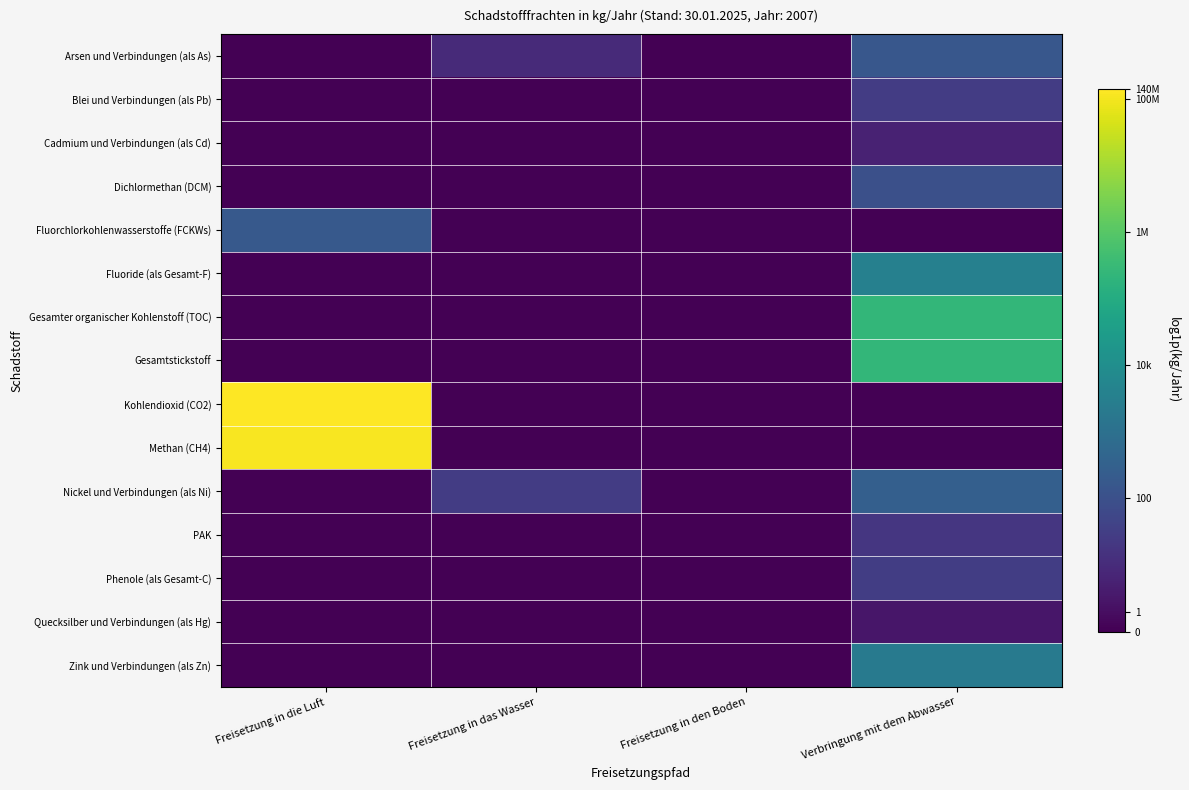

List the series in order of their peak value, lowest first.

Quecksilber und Verbindungen (als Hg), Cadmium und Verbindungen (als Cd), PAK, Blei und Verbindungen (als Pb), Phenole (als Gesamt-C), Dichlormethan (DCM), Arsen und Verbindungen (als As), Fluorchlorkohlenwasserstoffe (FCKWs), Nickel und Verbindungen (als Ni), Zink und Verbindungen (als Zn), Fluoride (als Gesamt-F), Gesamter organischer Kohlenstoff (TOC), Gesamtstickstoff, Methan (CH4), Kohlendioxid (CO2)